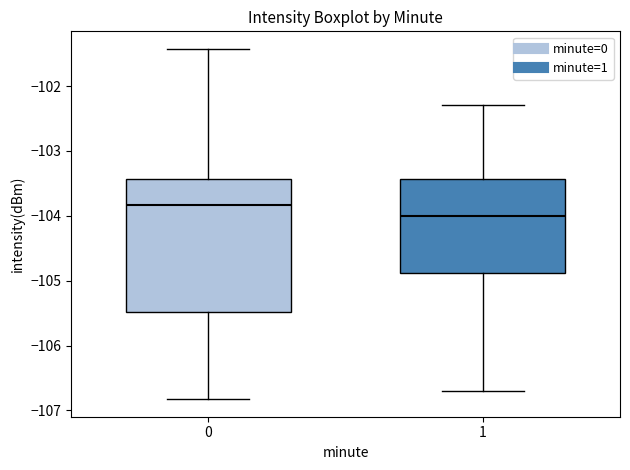

Which box's median line is the lowest?

1